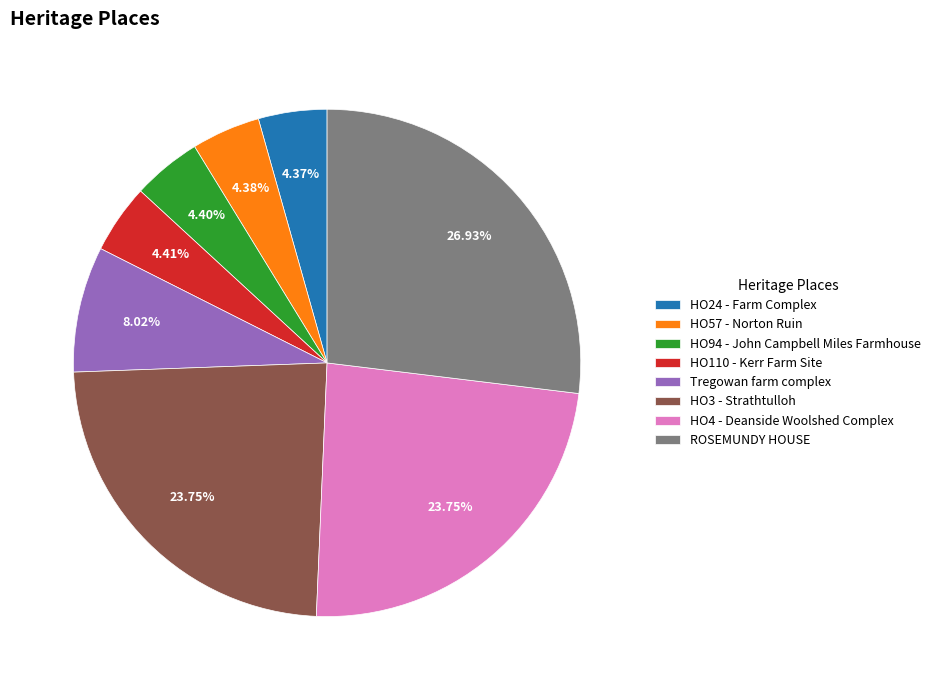

Which category has the biggest portion of the pie?

ROSEMUNDY HOUSE